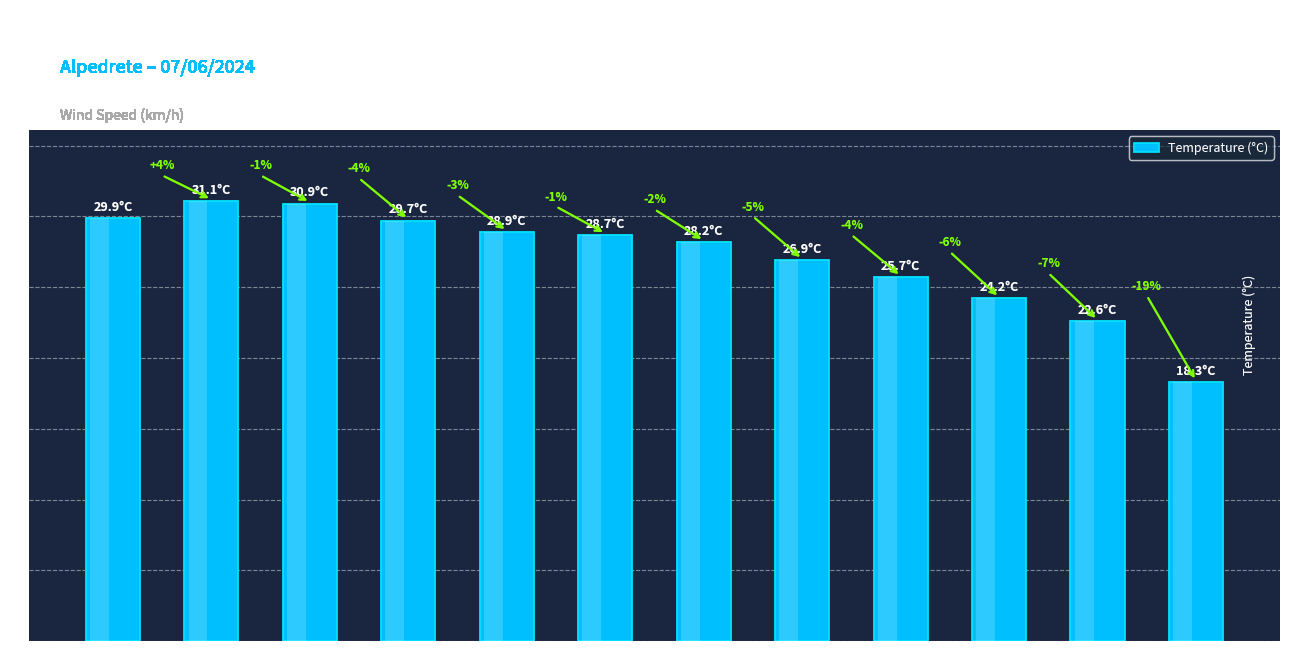

What is the value of the 5th bar from the left?

28.9